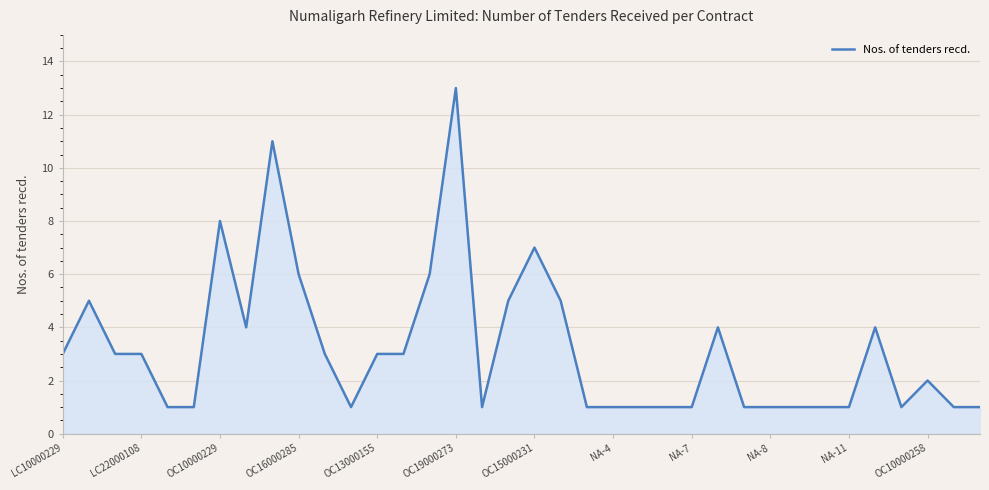

What is the difference between the maximum and minimum values?

12